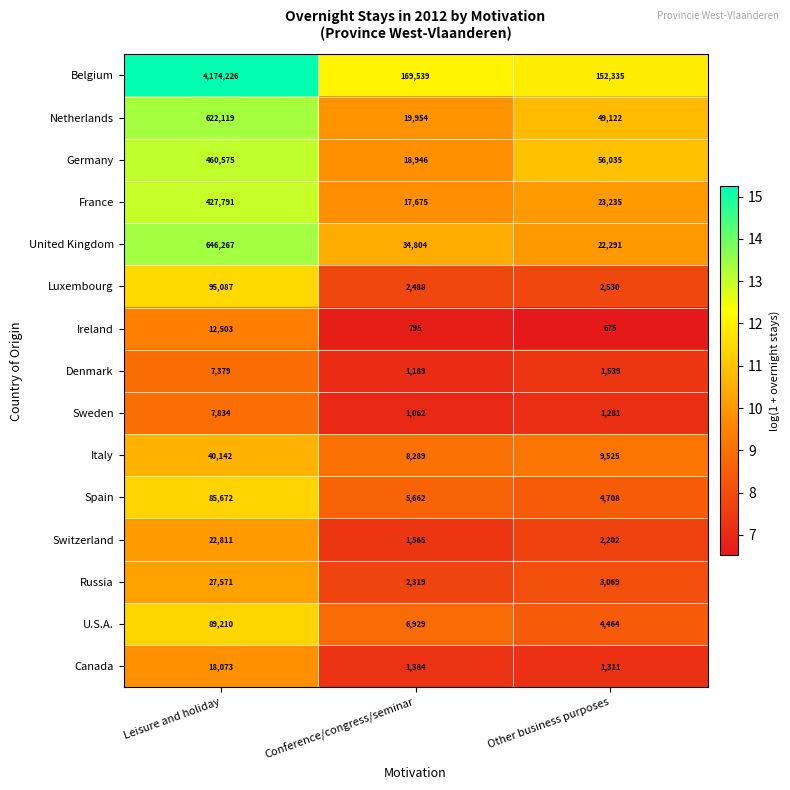

What is the difference between the maximum and minimum values in the Denmark series?

6190